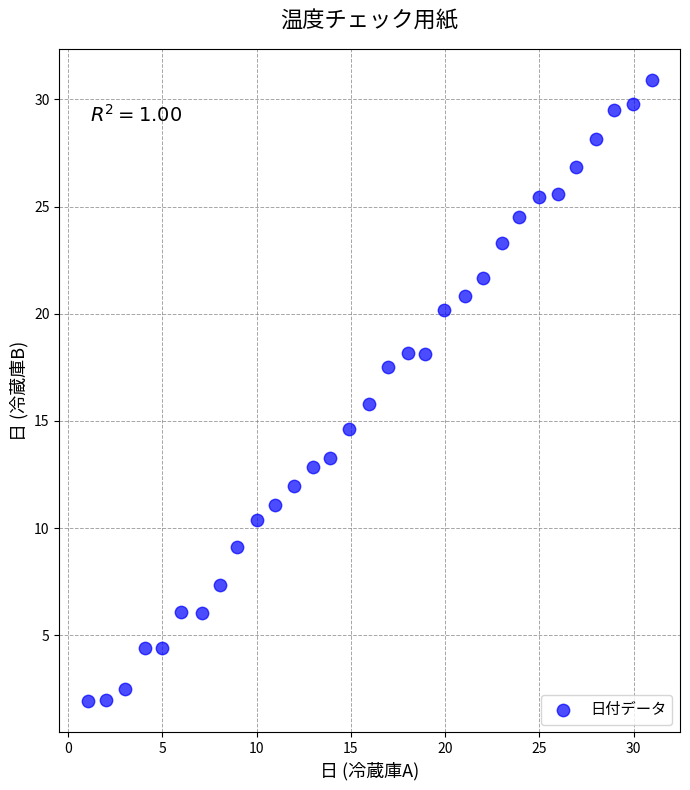

What is the range of X values (max minus min)?

29.9